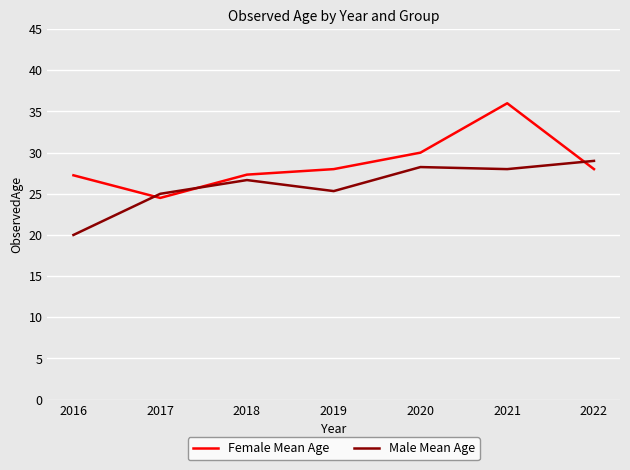

What is the difference between the second highest and minimum values in the Female Mean Age series?

5.5